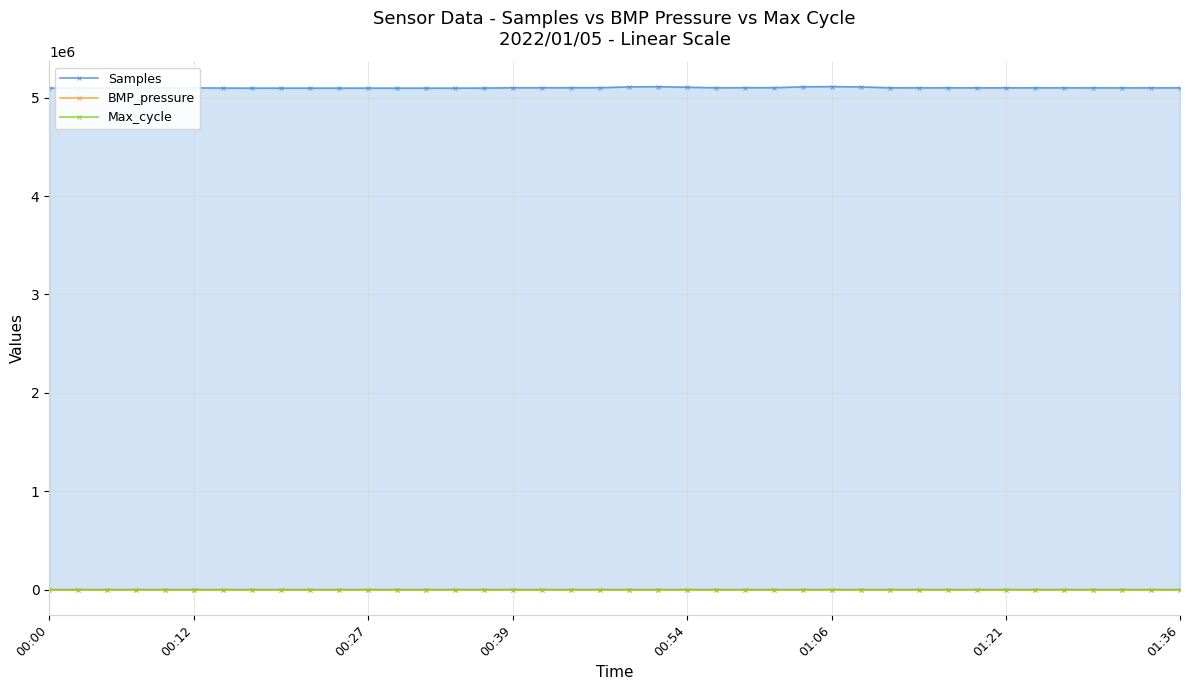

Reading left to right, what are all the values shown in this chart?

Samples: 5097090.0	5096801.0	5096827.0	5097767.0	5099794.0	5099094.0	5097283.0	5096757.0	5096704.0	5096671.0	5096612.0	5096688.0	5096547.0	5096587.0	5096444.0	5097353.0	5100122.0	5100170.0	5100527.0	5100912.0	5109411.0	5111307.0	5105800.0	5100016.0	5101021.0	5100853.0	5110181.0	5111956.0	5109014.0	5099998.0	5099719.0	5099555.0	5099377.0	5099398.0	5099468.0	5099450.0	5099192.0	5099039.0	5099192.0	5099202.0
BMP_pressure: 1933.9	1933.8	1933.7	1933.7	1933.5	1933.6	1933.7	1933.8	1933.6	1933.6	1933.6	1933.7	1933.6	1933.5	1932.2	1933.3	1933.0	1932.9	1932.7	1933.1	1933.2	1932.8	1932.6	1932.8	1932.8	1932.6	1932.7	1932.2	1932.5	1932.7	1933.0	1933.2	1933.3	1933.3	1933.4	1933.5	1933.1	1933.1	1933.3	1933.4
Max_cycle: 80.8	80.9	80.9	82.6	80.8	82.7	80.9	80.8	80.9	81.4	81.2	80.9	80.8	80.9	80.8	80.8	82.6	80.9	81.2	80.8	81.0	80.9	80.9	80.9	81.0	81.1	80.8	80.8	82.3	81.0	80.9	81.1	80.9	81.0	80.8	80.9	80.8	80.9	80.9	80.8